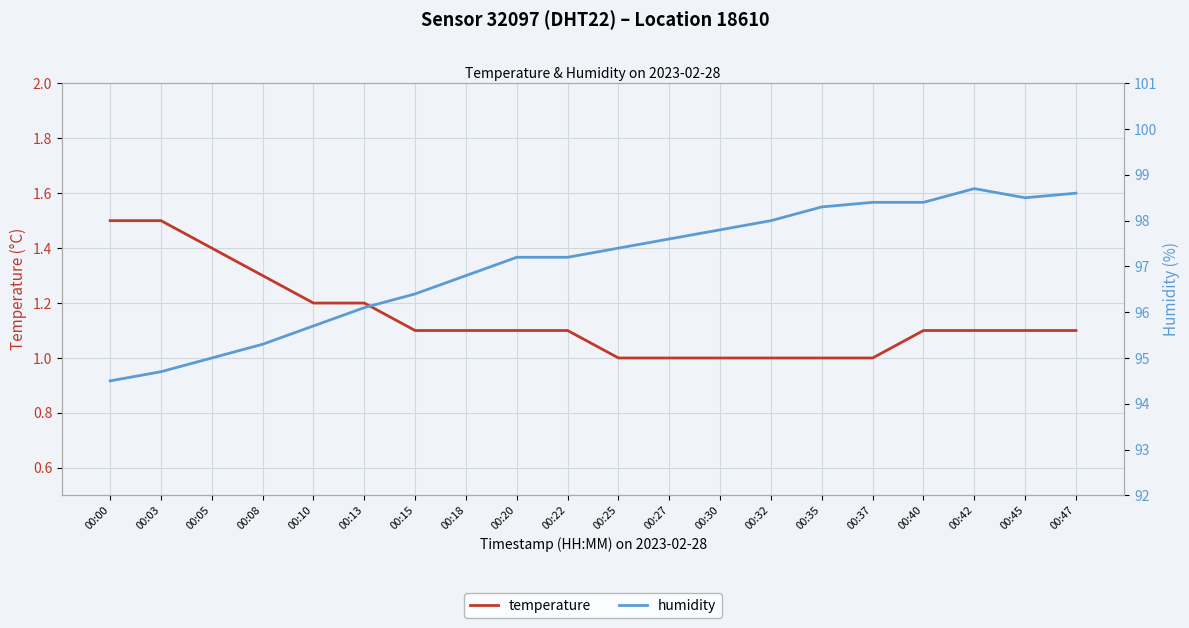

Which category has the lowest value across all series?

00:25